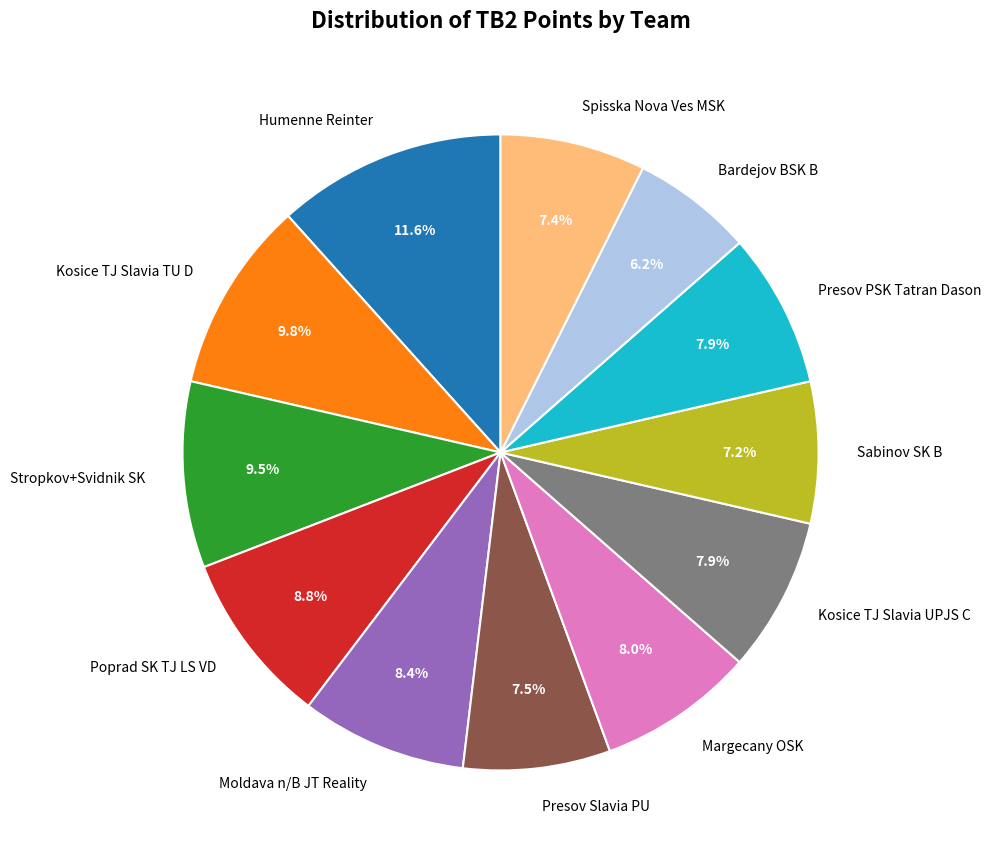

Is there any slice that represents more than half of the pie?

No